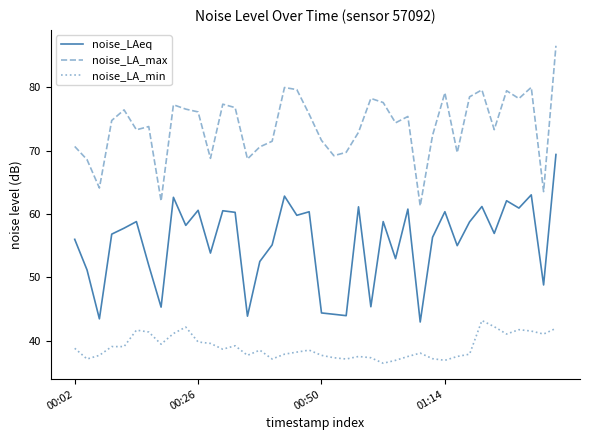

True or false: noise_LA_min and noise_LA_max cross at least once.

False